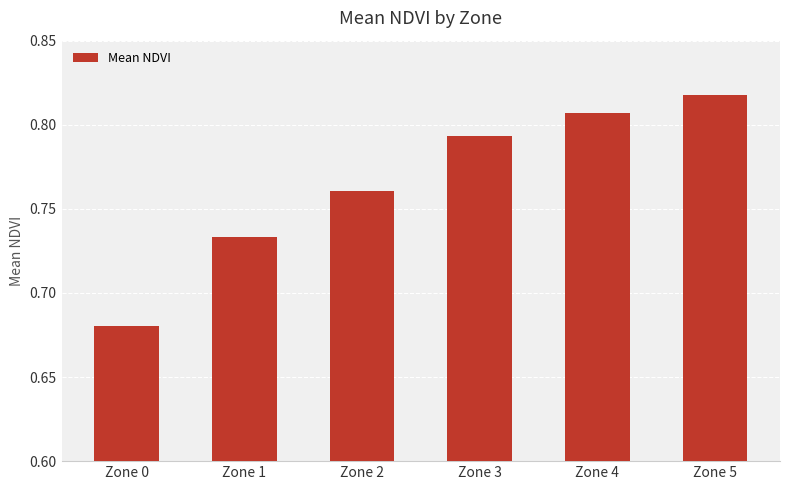

Between Zone 3 and Zone 2, which is larger?

Zone 3